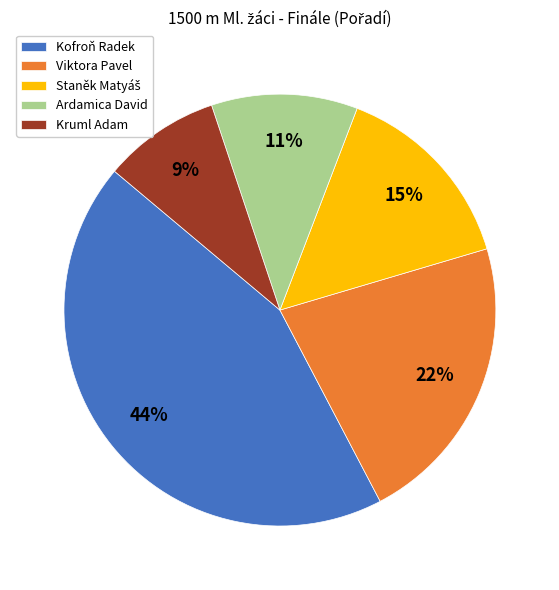

Which category has the smallest portion of the pie?

Kruml Adam